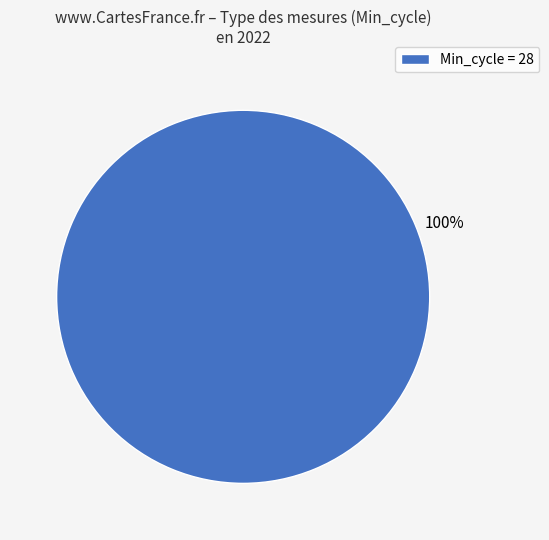

Is there a majority slice in this chart?

Yes